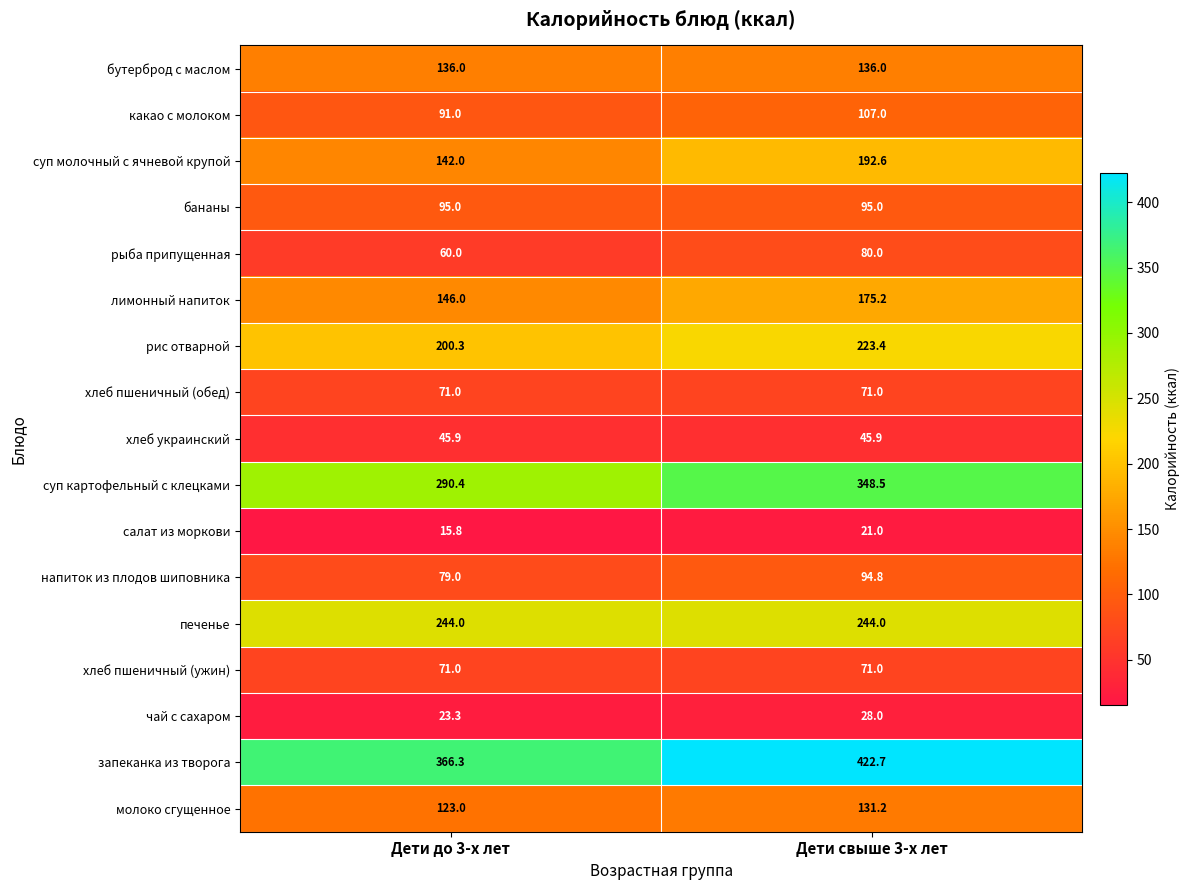

Is it true that какао с молоком equals 91.0 at Дети до 3-х лет?

True